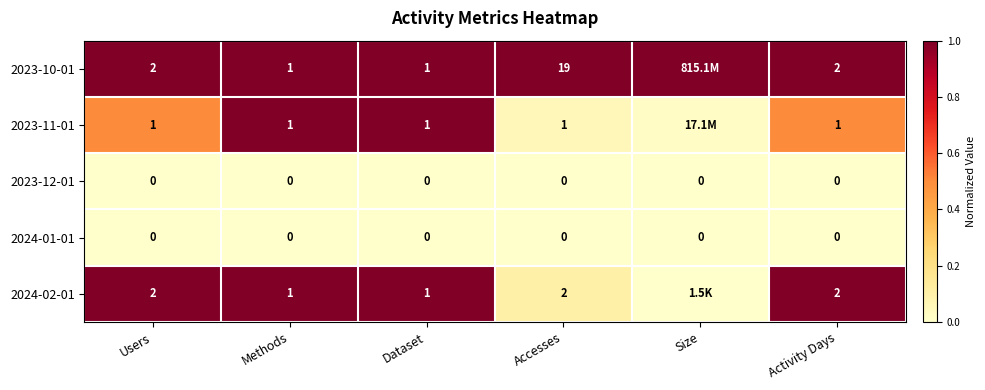

Which series has the largest total across all categories?

2023-10-01